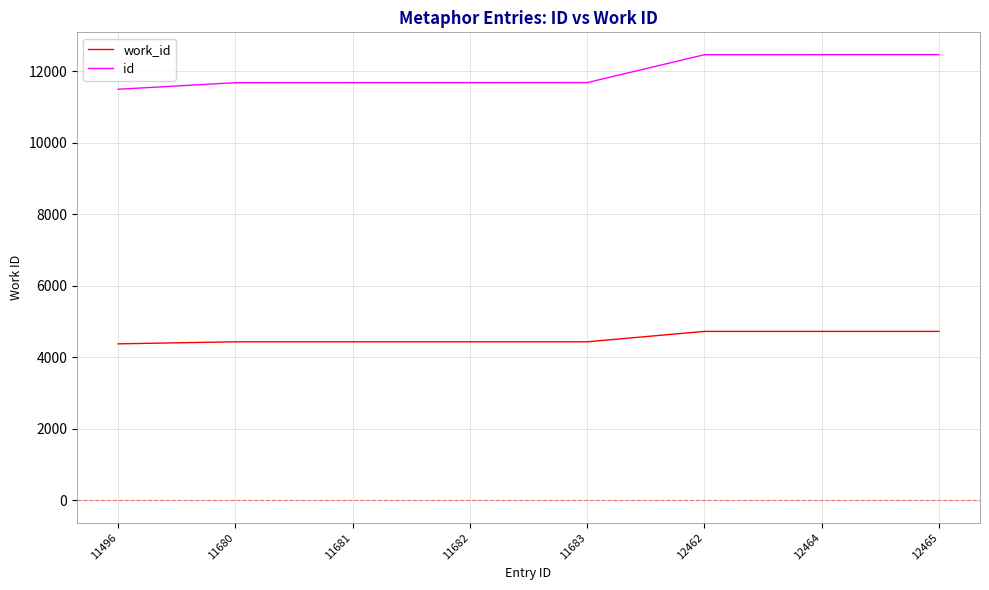

What is the smallest value displayed?

4377